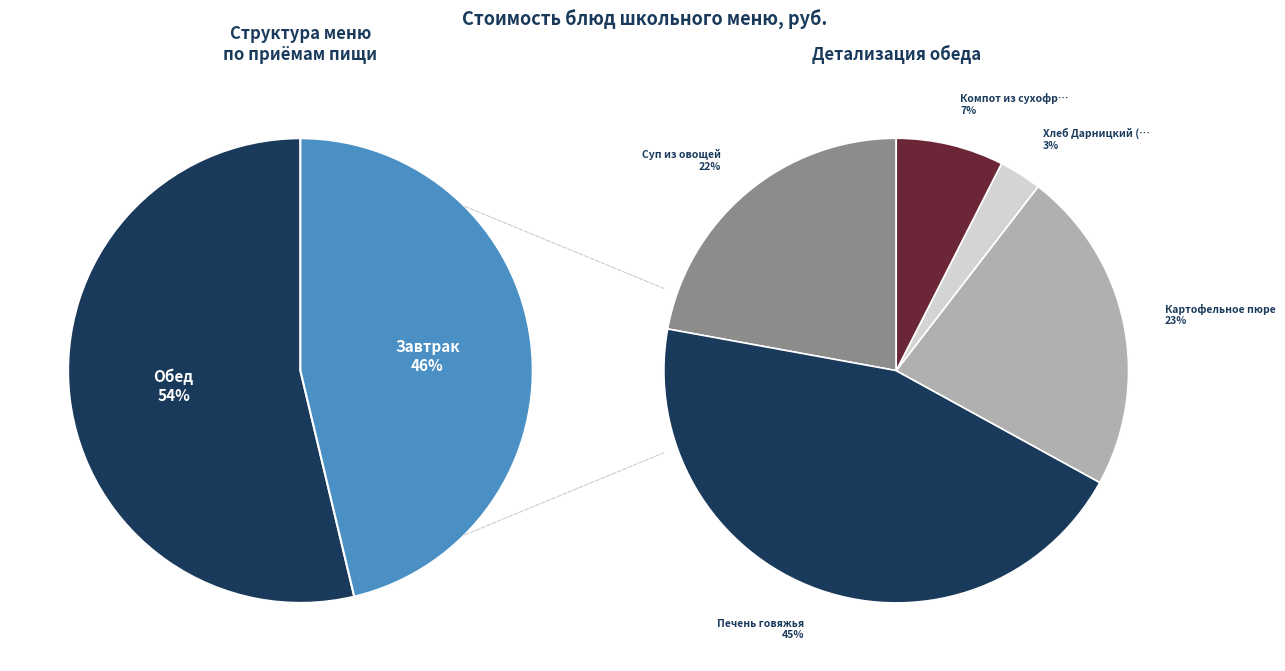

To the nearest percent, what percentage of the pie is Суп из овощей?

12%